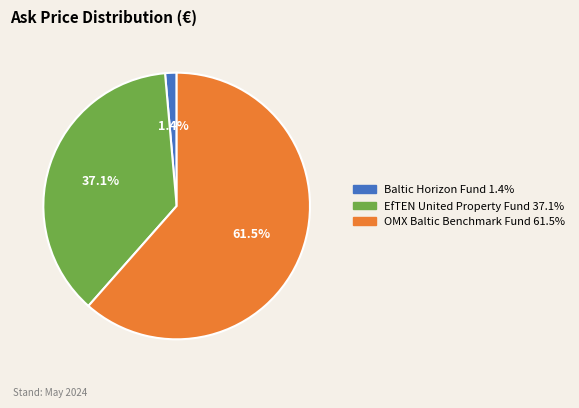

Rank the categories by value from lowest to highest.

Baltic Horizon Fund, EfTEN United Property Fund, OMX Baltic Benchmark Fund